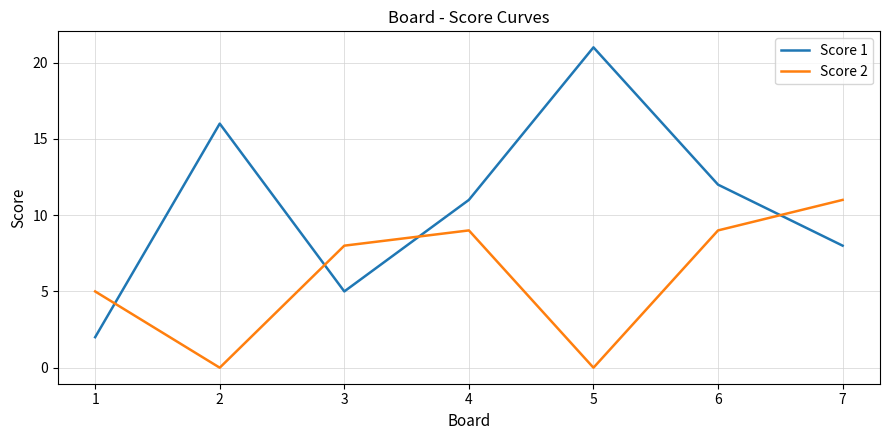

Reading left to right, list all the values displayed in this chart.

Score 1: 2	16	5	11	21	12	8
Score 2: 5	0	8	9	0	9	11